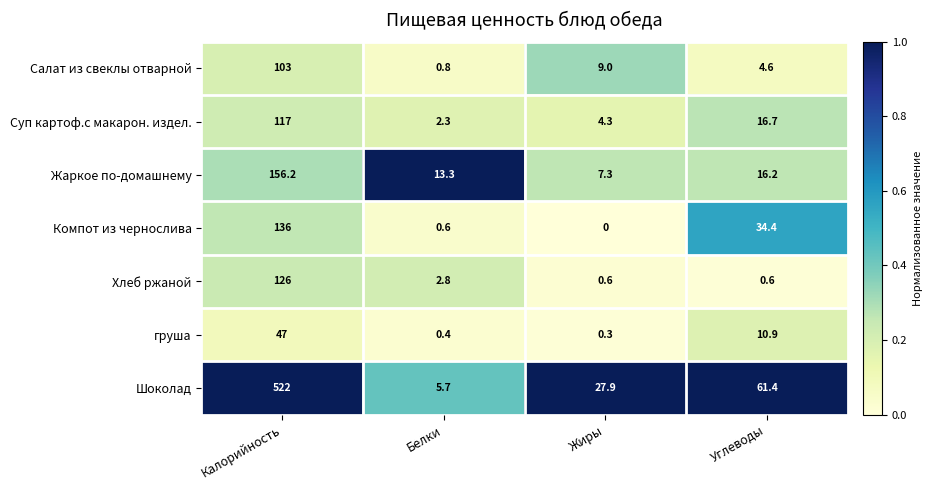

What is the total value across all series at Углеводы?

144.8